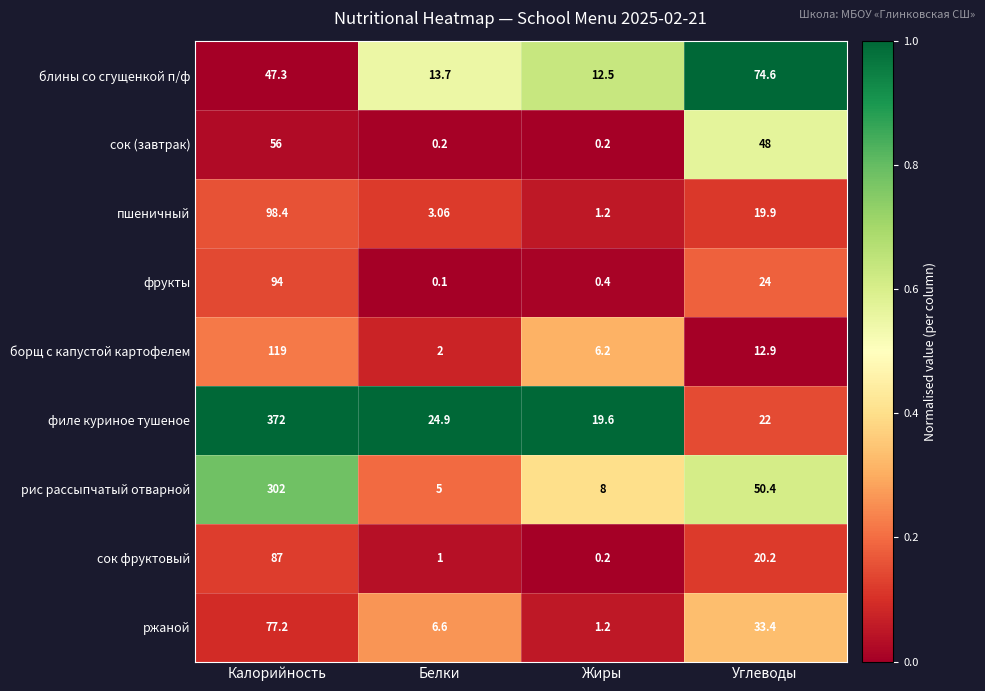

At which label does борщ с капустой картофелем reach its minimum?

Белки